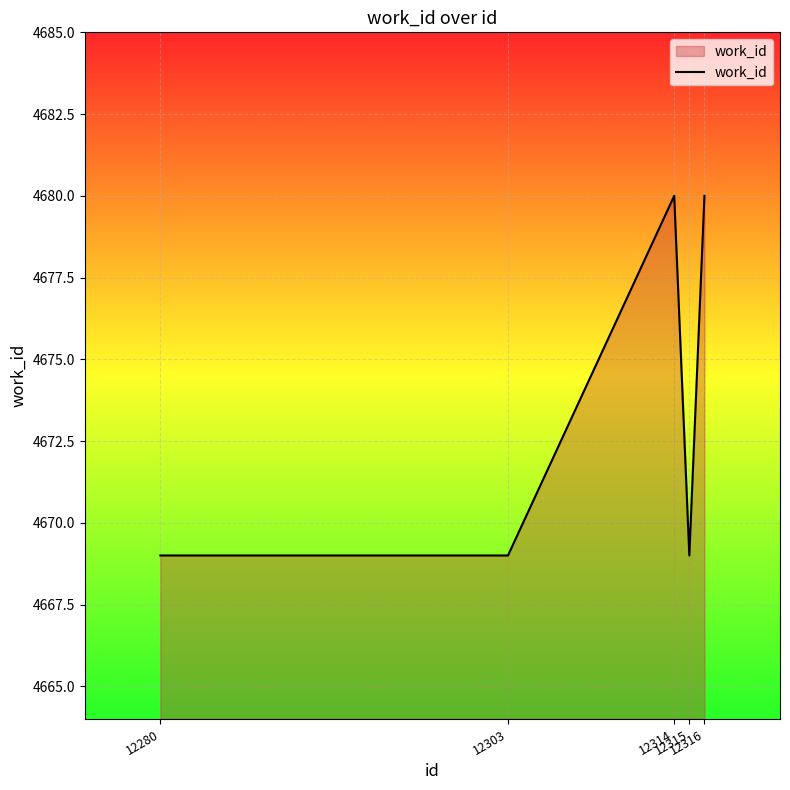

Does the chart display data point markers on the line(s)?

No